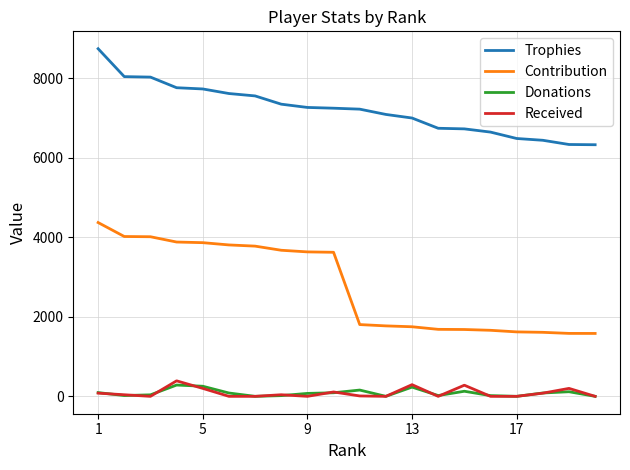

True or false: Contribution and Trophies intersect in this chart.

False